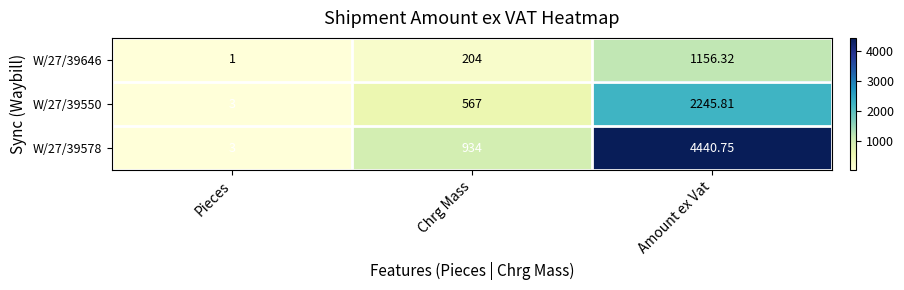

How many data points in W/27/39578 are less than 934?

1